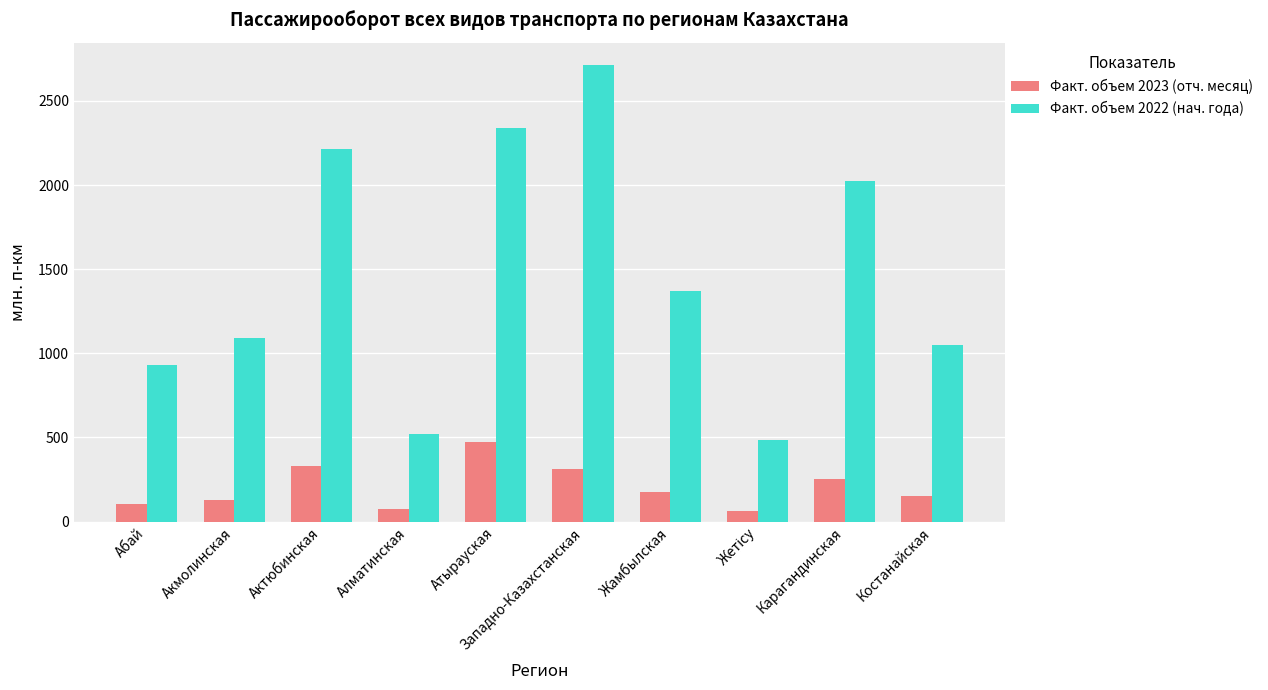

Reading right to left, list all the values displayed in this chart.

Факт. объем 2023 (отч. месяц): 153.2	252.1	62.2	173.2	314.2	472.0	76.2	330.8	128.1	104.4
Факт. объем 2022 (нач. года): 1049.3	2025.0	486.2	1372.8	2710.4	2339.8	521.8	2211.8	1092.2	929.2